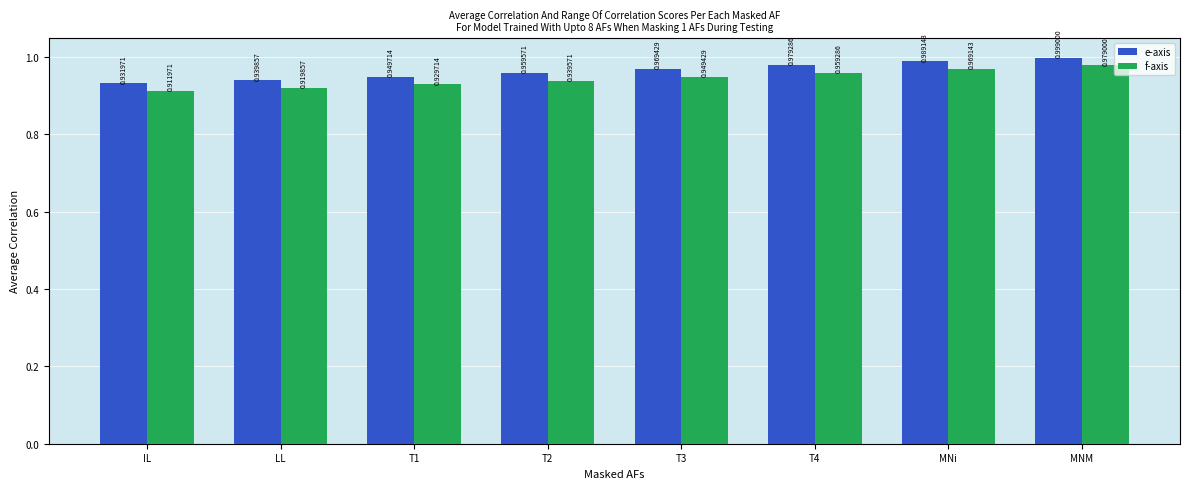

What is the total value across all series at IL?

1.8